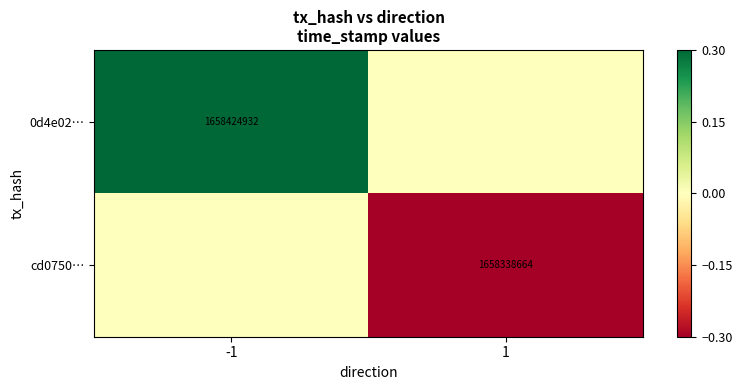

What is the difference between the highest and lowest values at -1?

0.3